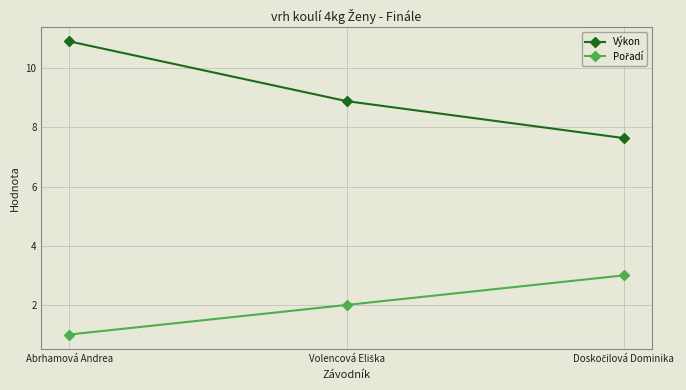

At which label does Výkon reach its peak?

Abrhamová Andrea